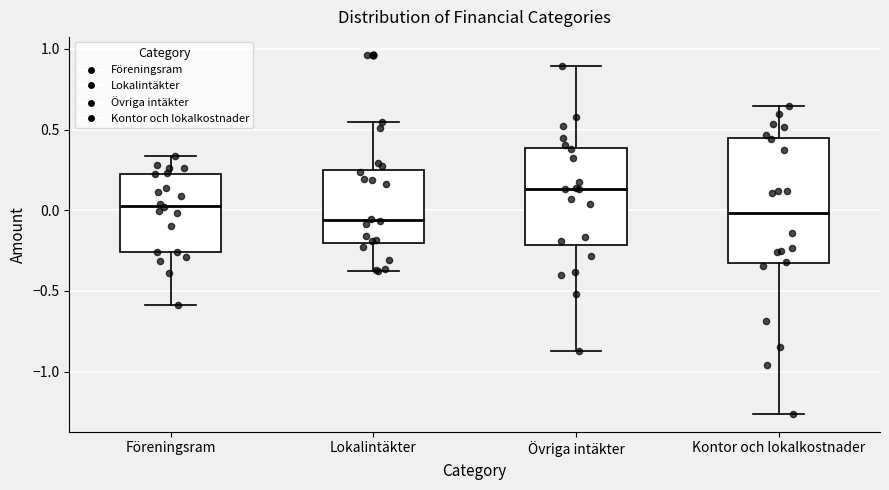

Where does the median line of the box for Föreningsram sit on the y-axis? The values are not printed on the chart, so give them approximately, as read against the axis.

0.05